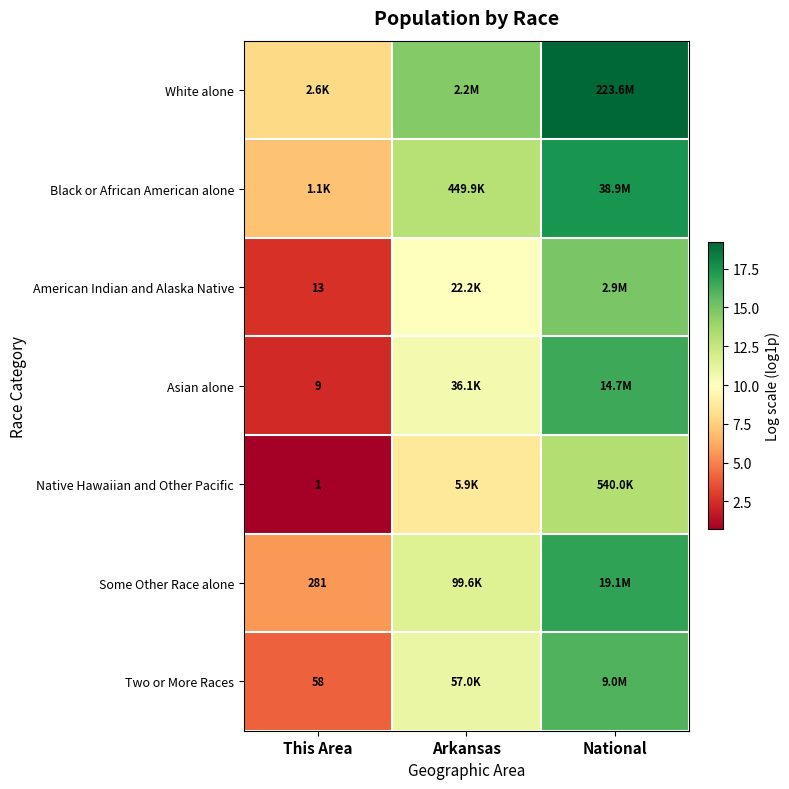

Where does the Some Other Race alone series first go above 11?

Arkansas